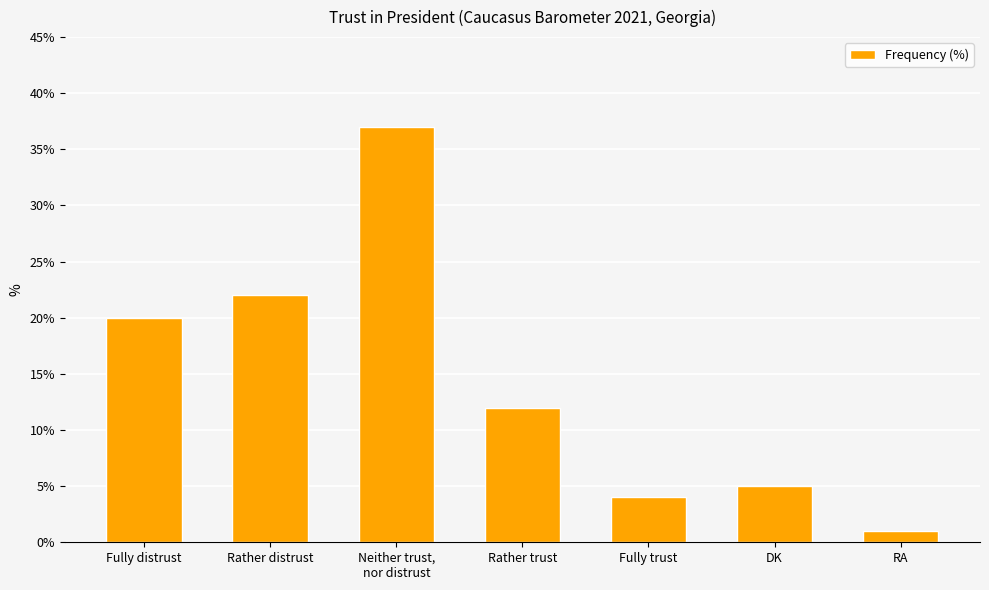

List the labels in order of value, largest first.

Neither trust,
nor distrust, Rather distrust, Fully distrust, Rather trust, DK, Fully trust, RA